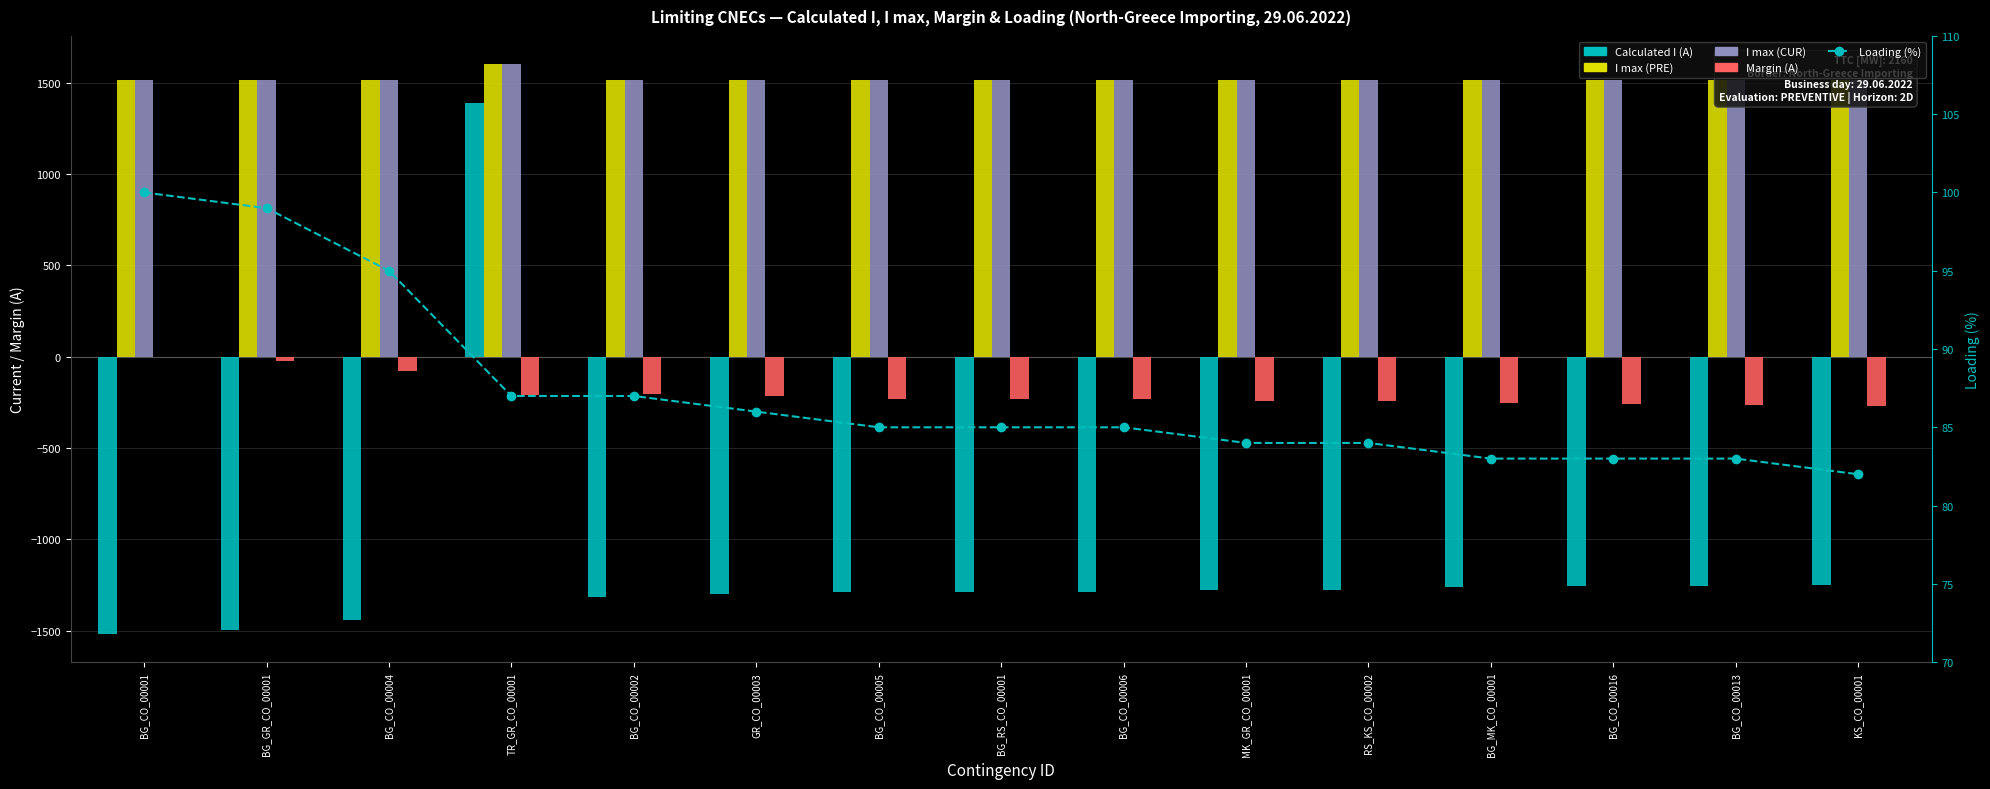

Count the number of categories in the chart.

15